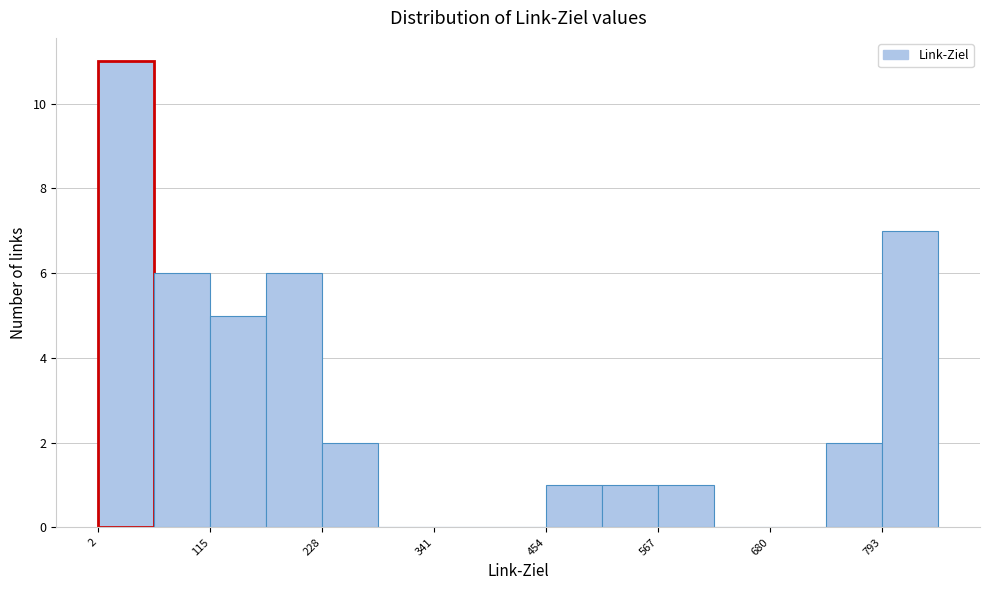

Around what value on the x-axis is the tallest bar? Give the approximate position of its centre, as read against the axis.

40